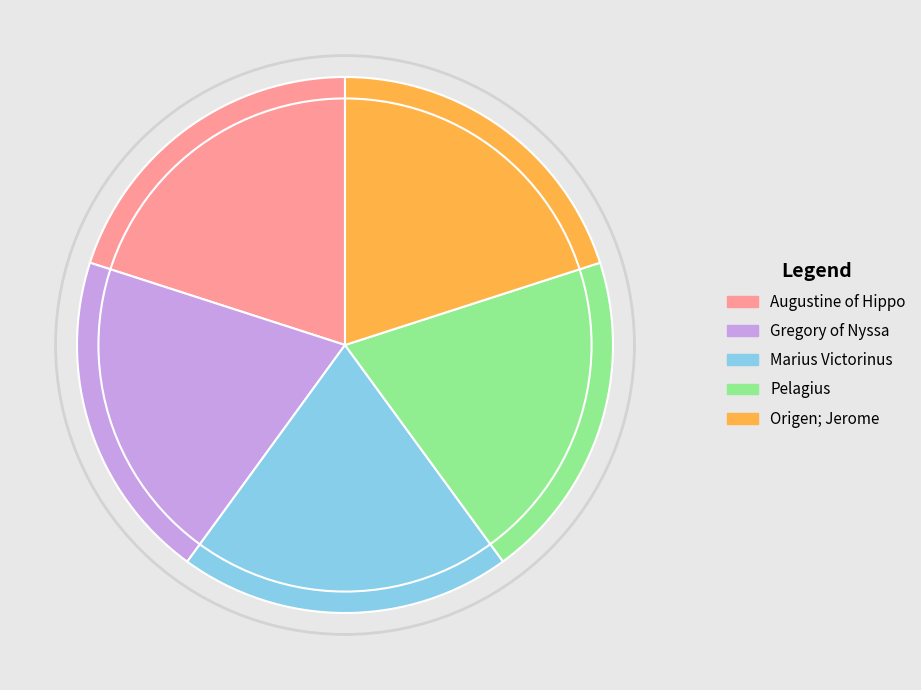

How many slices are in this pie chart?

5